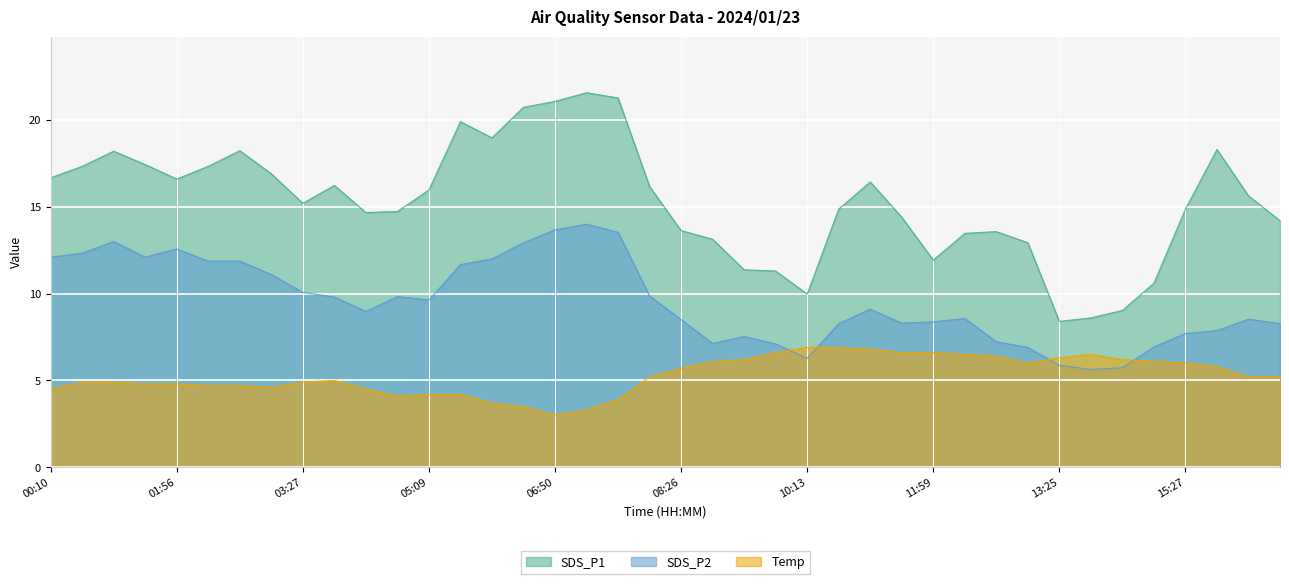

At which category does SDS_P2 reach its first local valley?

01:20